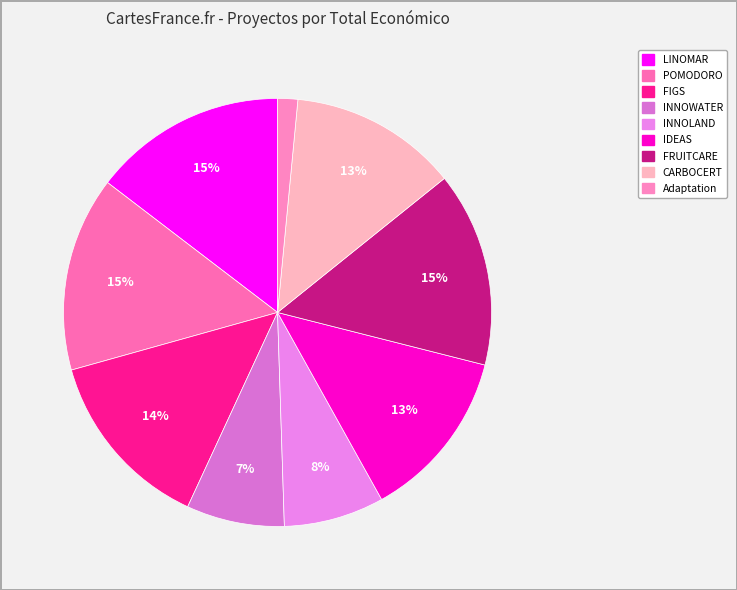

Approximately how many times larger is the value at CARBOCERT compared to POMODORO?

0.9